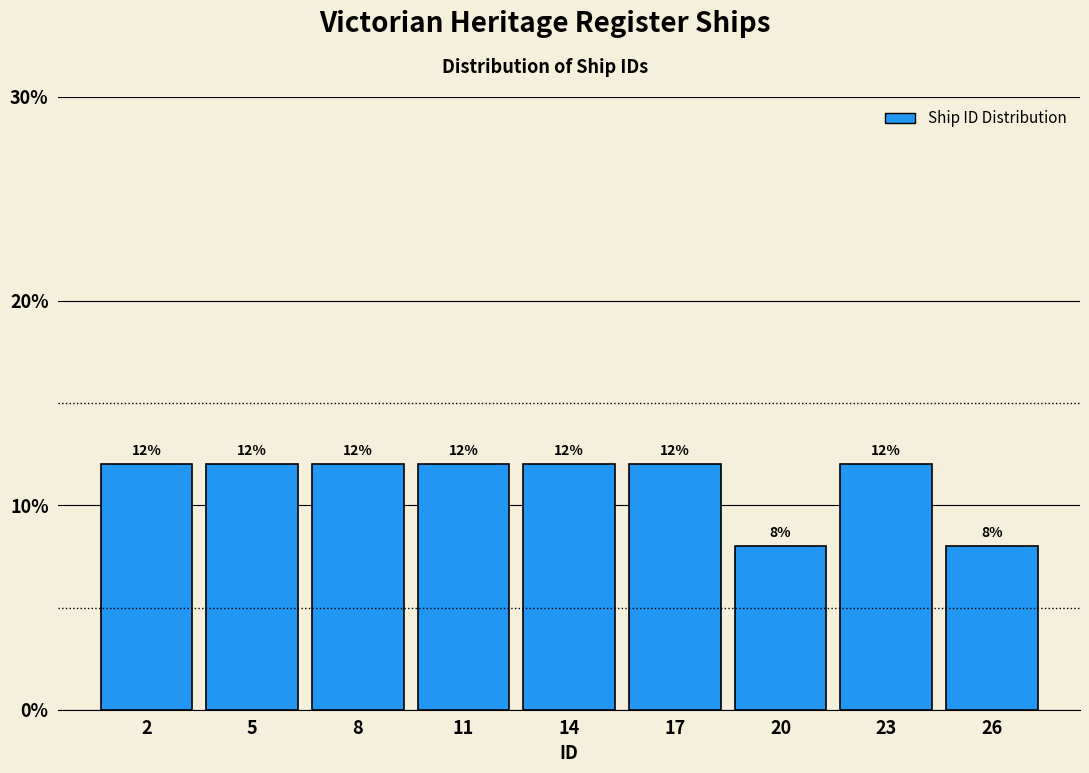

Reading right to left, transcribe all the data shown in this chart.

26=8	23=12	20=8	17=12	14=12	11=12	8=12	5=12	2=12